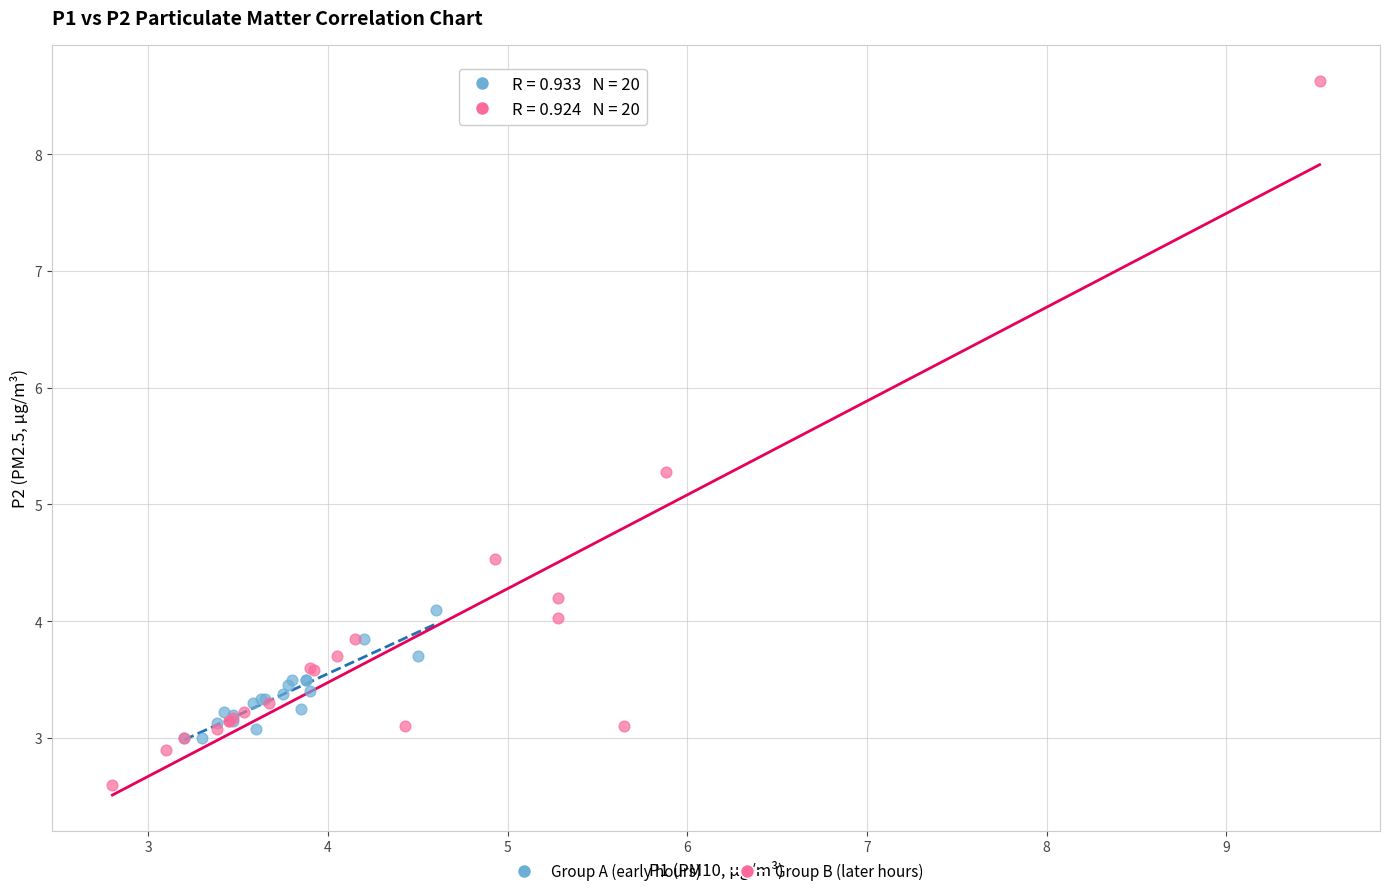

Which series contains the highest Y value?

Group B (later hours)